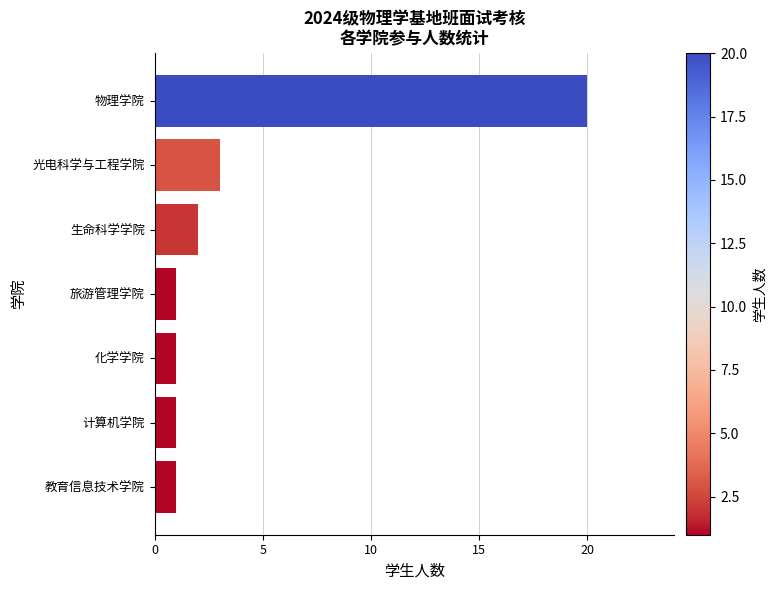

Between 教育信息技术学院 and 生命科学学院, which is larger?

生命科学学院